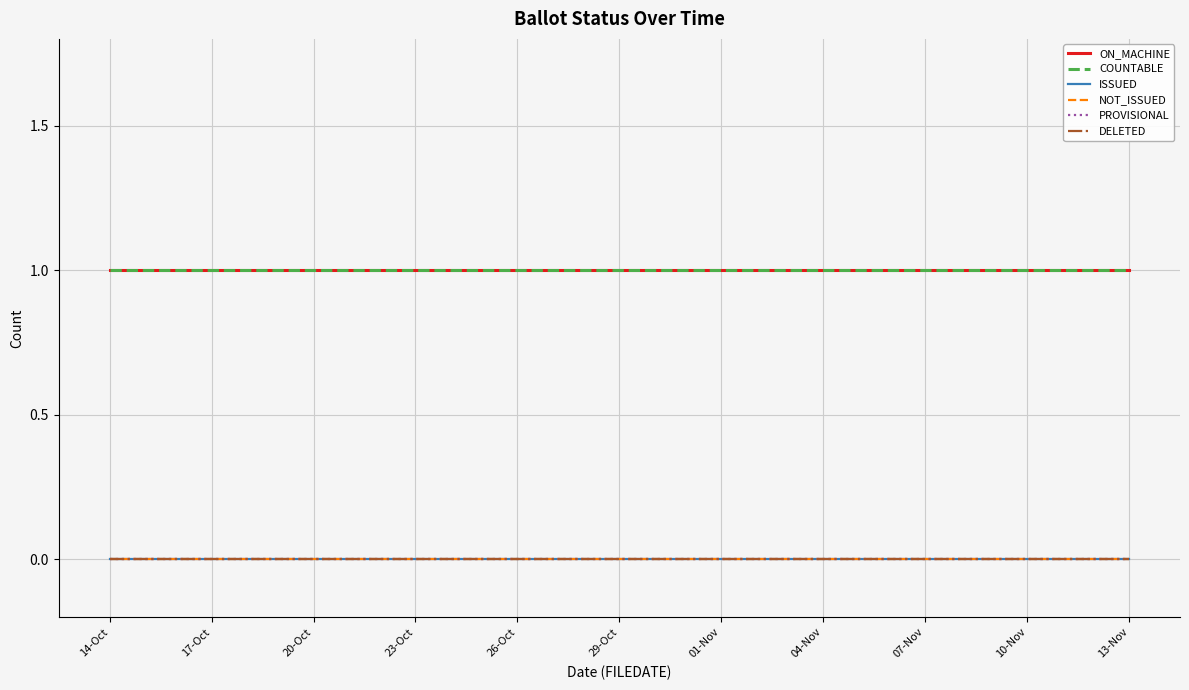

Rank the series by their maximum value, from lowest to highest.

ISSUED, NOT_ISSUED, PROVISIONAL, DELETED, ON_MACHINE, COUNTABLE